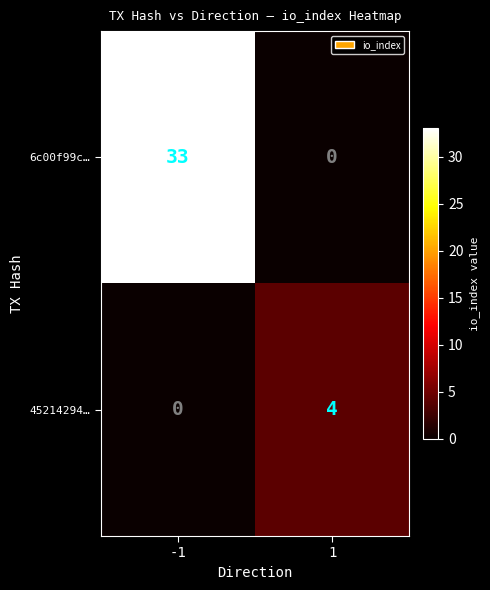

List the series in order of their overall mean, highest first.

6c00f99c…, 45214294…